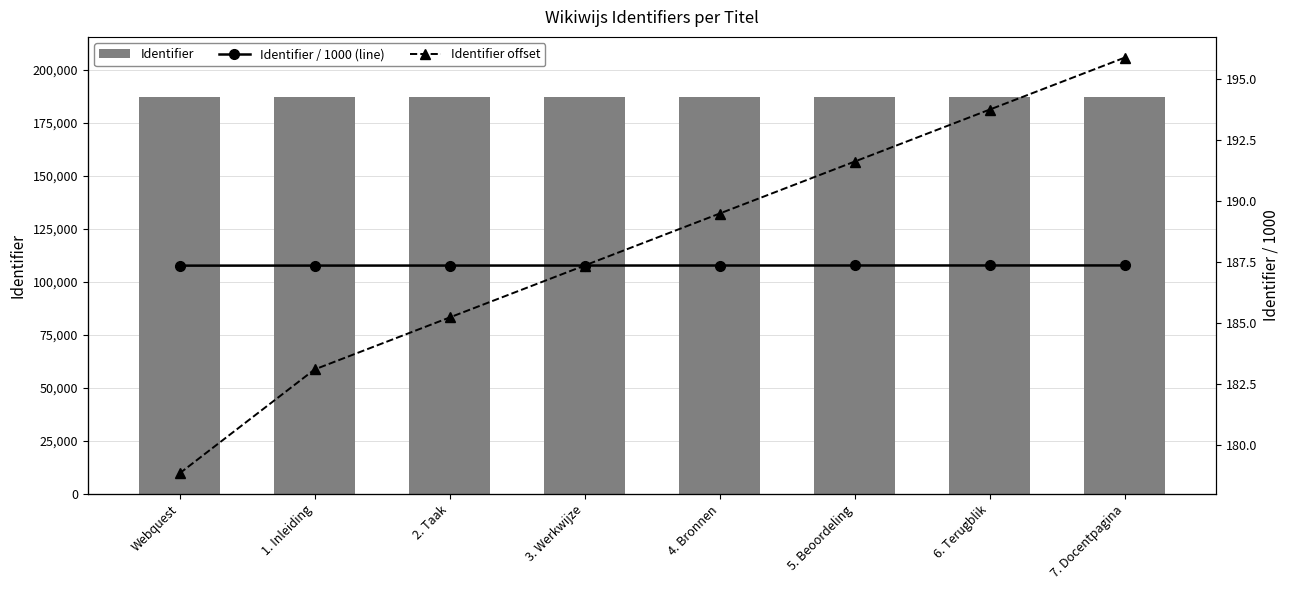

True or false: Identifier / 1000 (line) has a value of 260.5 at Webquest.

False